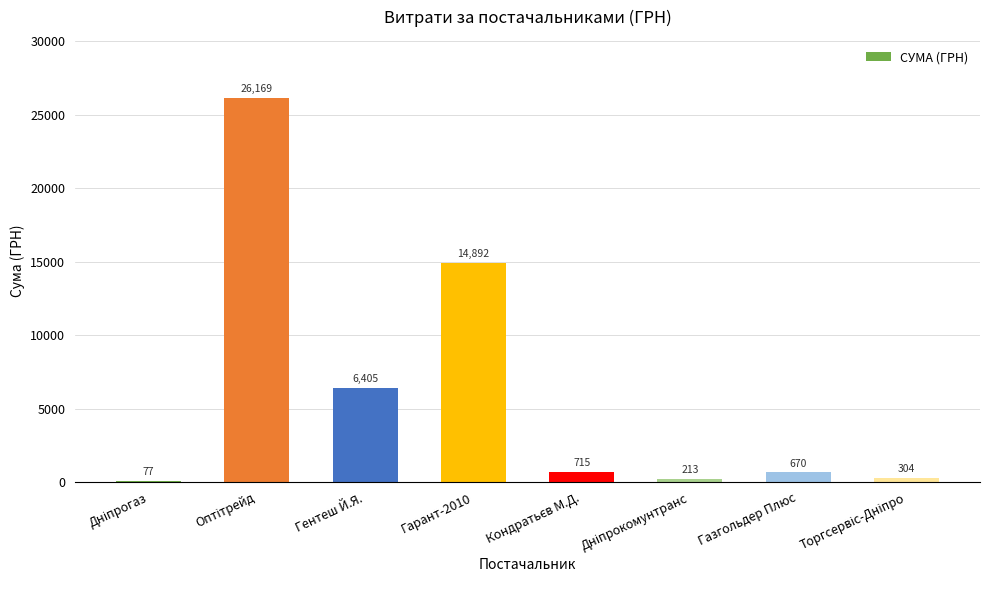

Where is the data nearest to the value 13123?

Гарант-2010